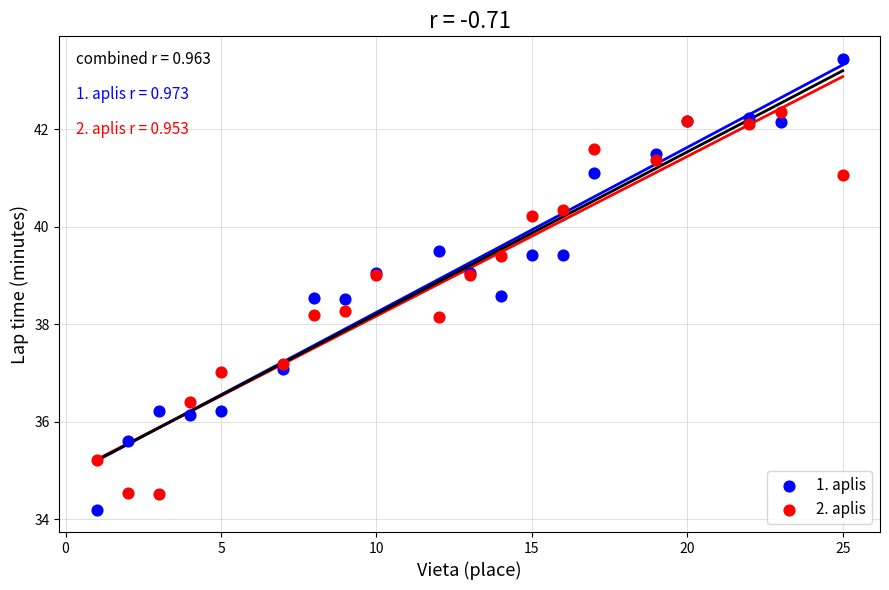

Which series contains the highest Y value?

1. aplis